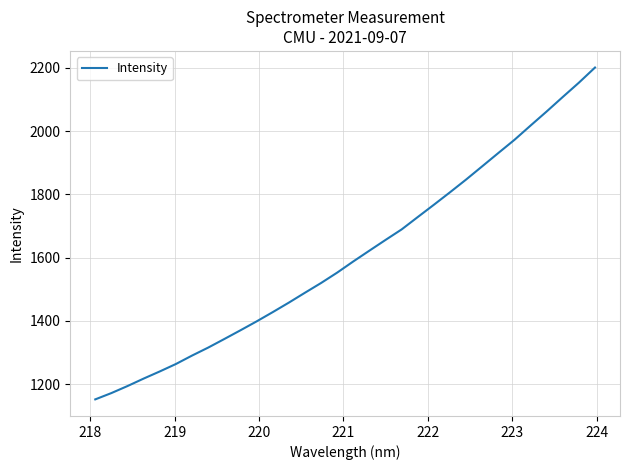

Reading left to right, extract all data points from this chart.

1151.7	1171.6	1193.9	1217.5	1240.1	1263.6	1290.3	1315.5	1342.7	1370.2	1398.4	1427.7	1457.7	1489.1	1519.9	1552.7	1588.1	1622.3	1656.1	1689.4	1728.6	1767.4	1806.9	1847.2	1889.1	1931.1	1972.7	2017.9	2062.4	2108.3	2153.4	2201.3